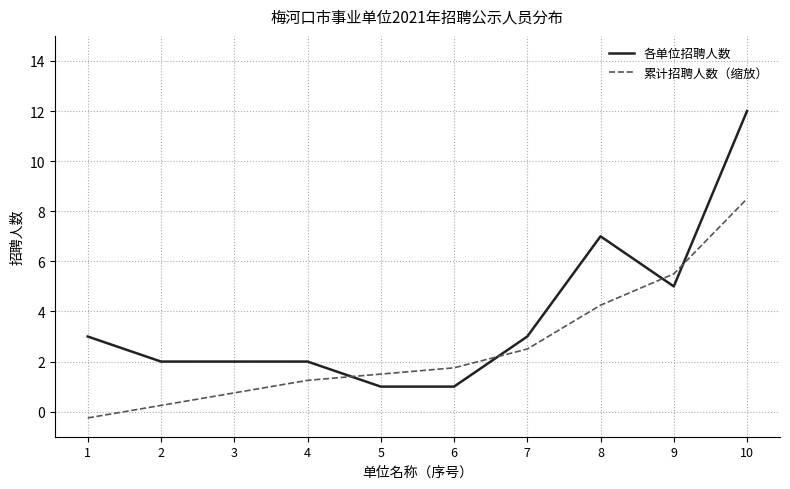

How many negative values does the 累计招聘人数（缩放） series have?

1